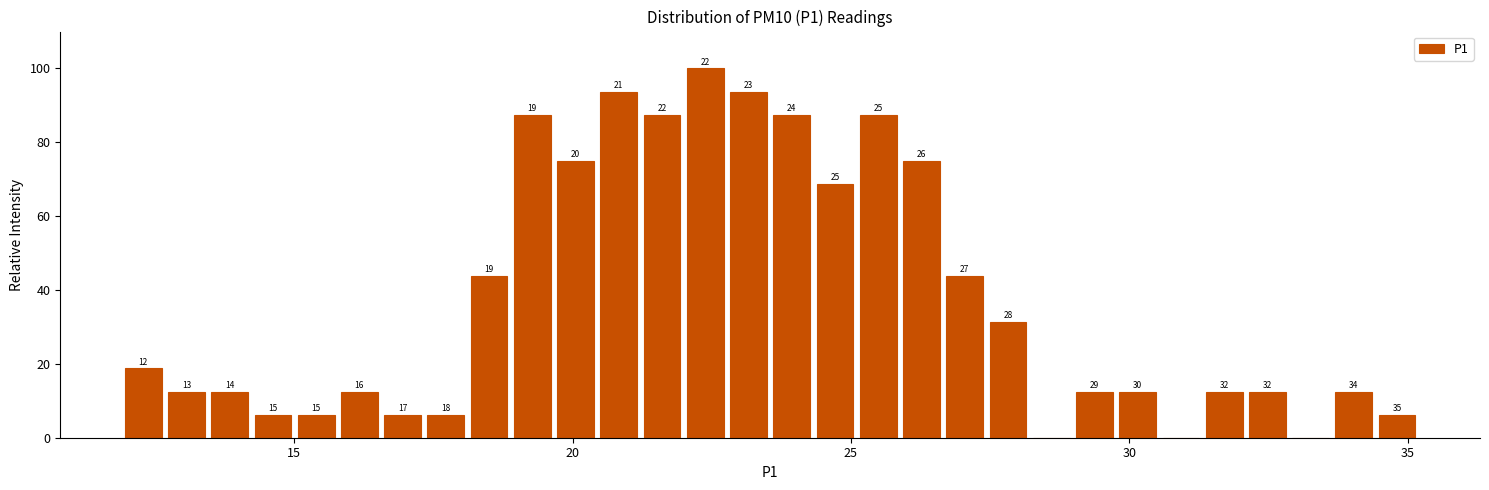

Around what value on the x-axis is the tallest bar? Give the approximate position of its centre, as read against the axis.

22.5